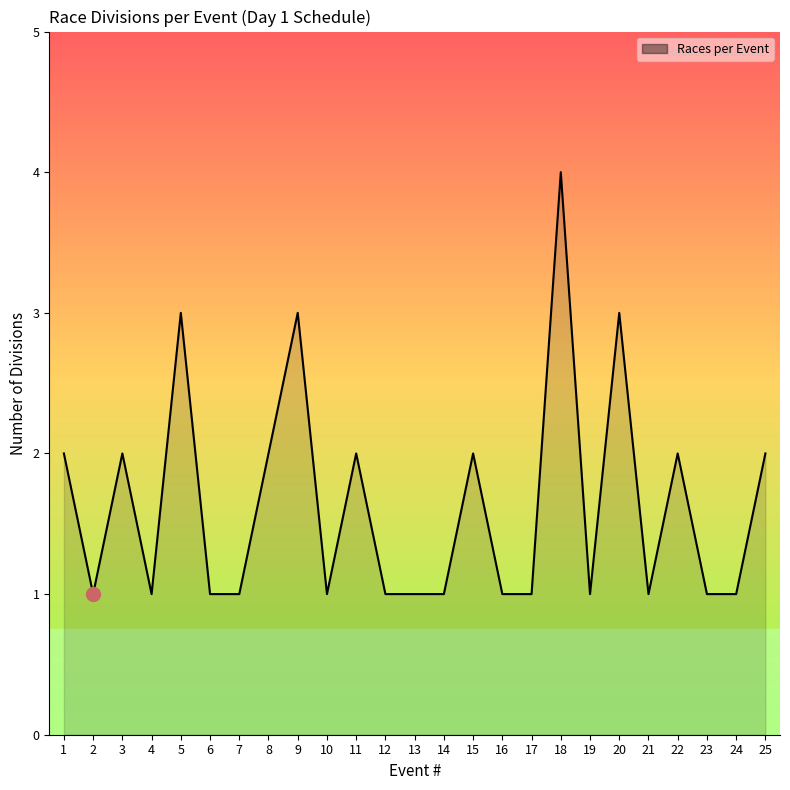

What is the change in value from 4 to 25?

+1